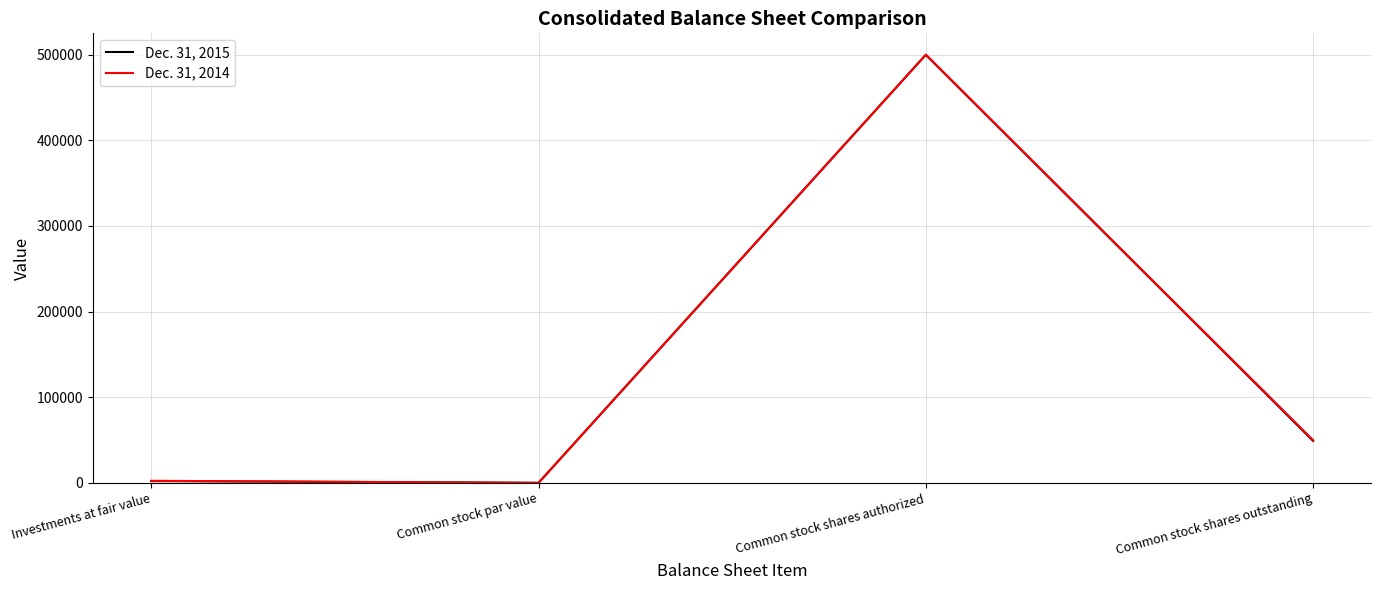

At which category is the sum across all series the highest?

Common stock shares authorized